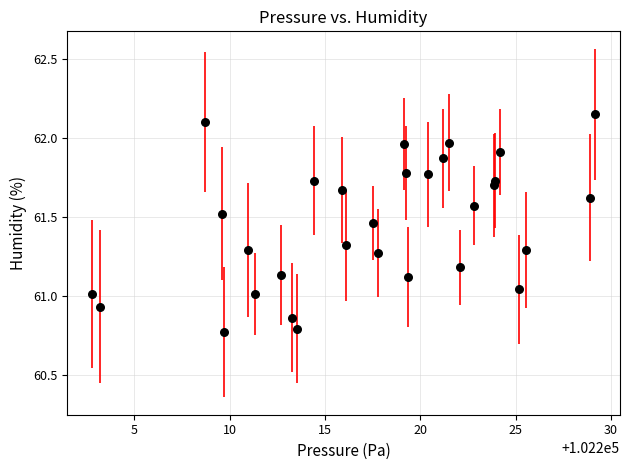

What is the range of Y values (max minus min)?

1.4